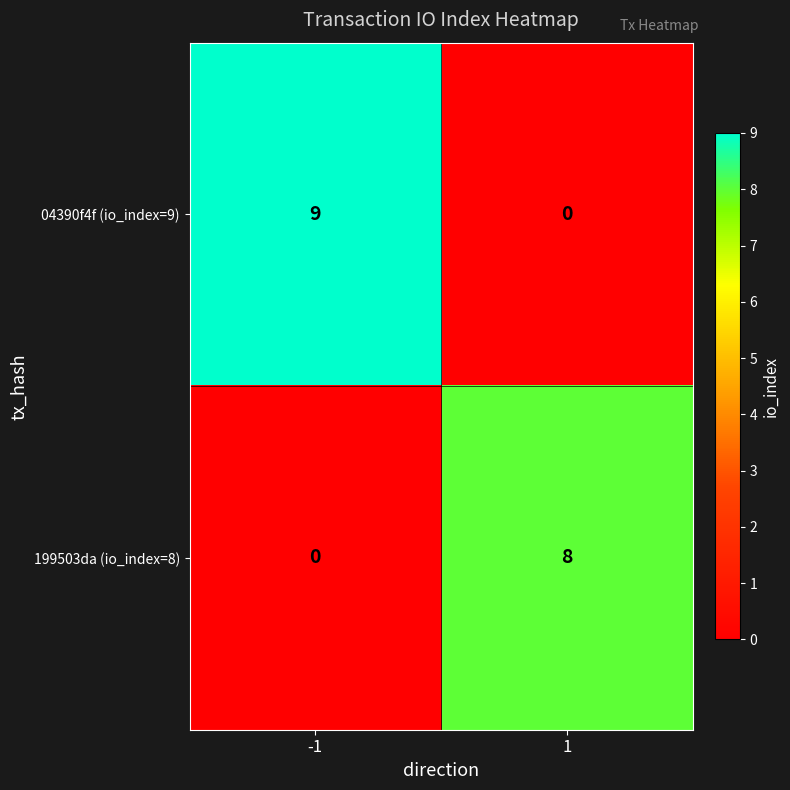

What is the average value of the 199503da (io_index=8) series?

4